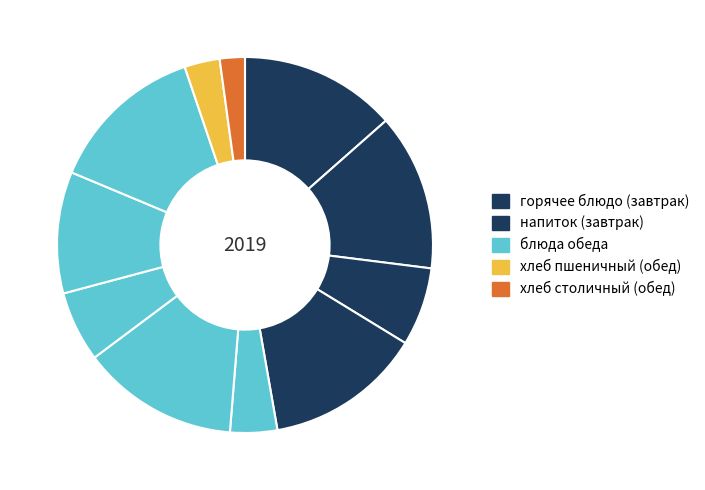

How many segments does this pie chart have?

11